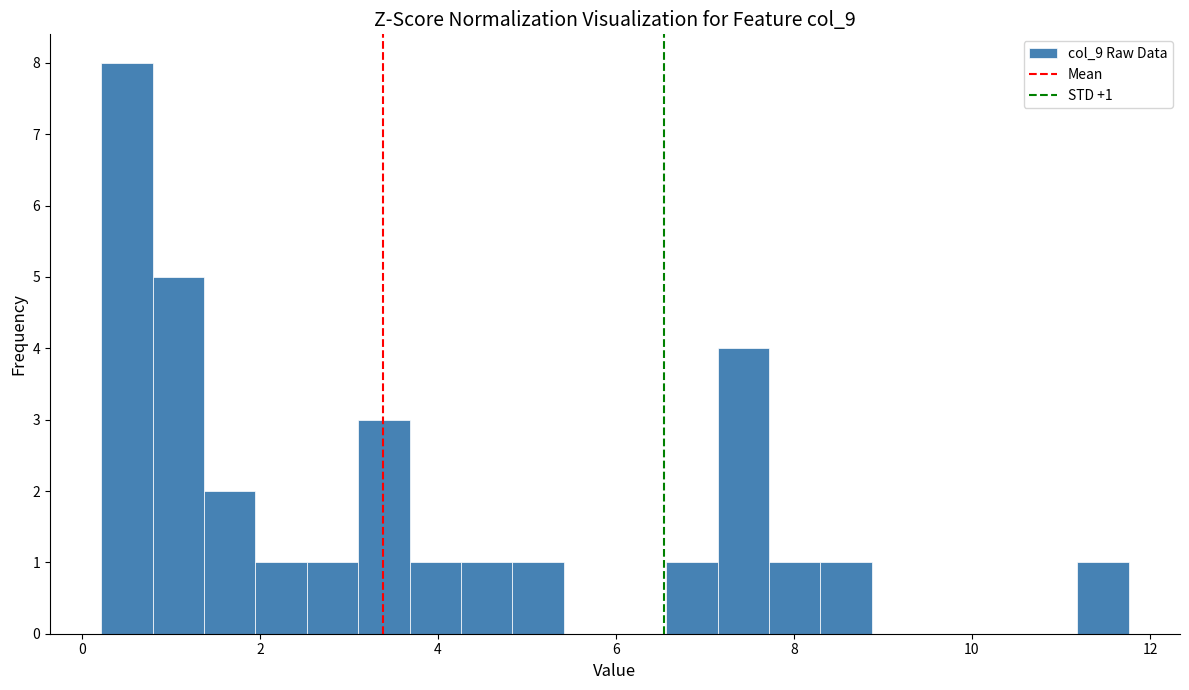

Around what value on the x-axis is the tallest bar? Give the approximate position of its centre, as read against the axis.

0.6